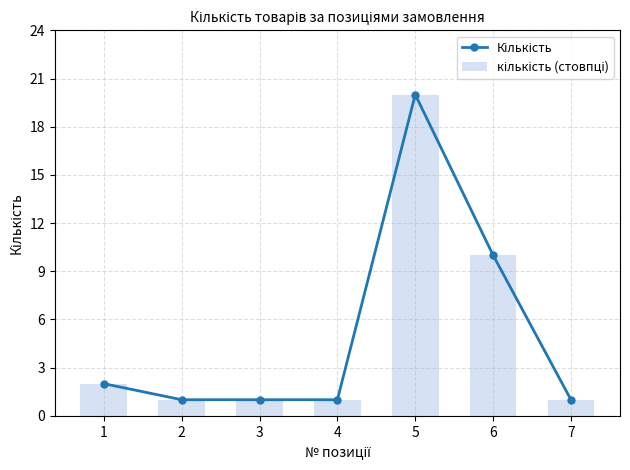

Is it true that кількість (стовпці) equals 2 at 6?

False